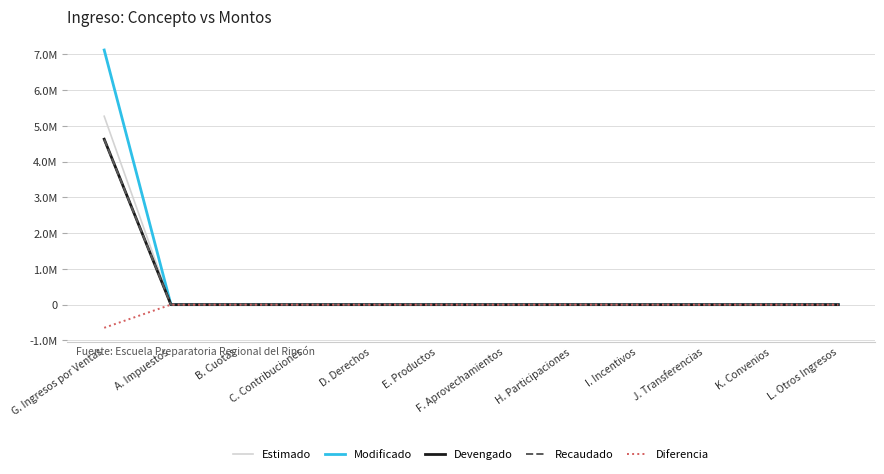

What are all the series names shown in the legend?

Estimado, Modificado, Devengado, Recaudado, Diferencia